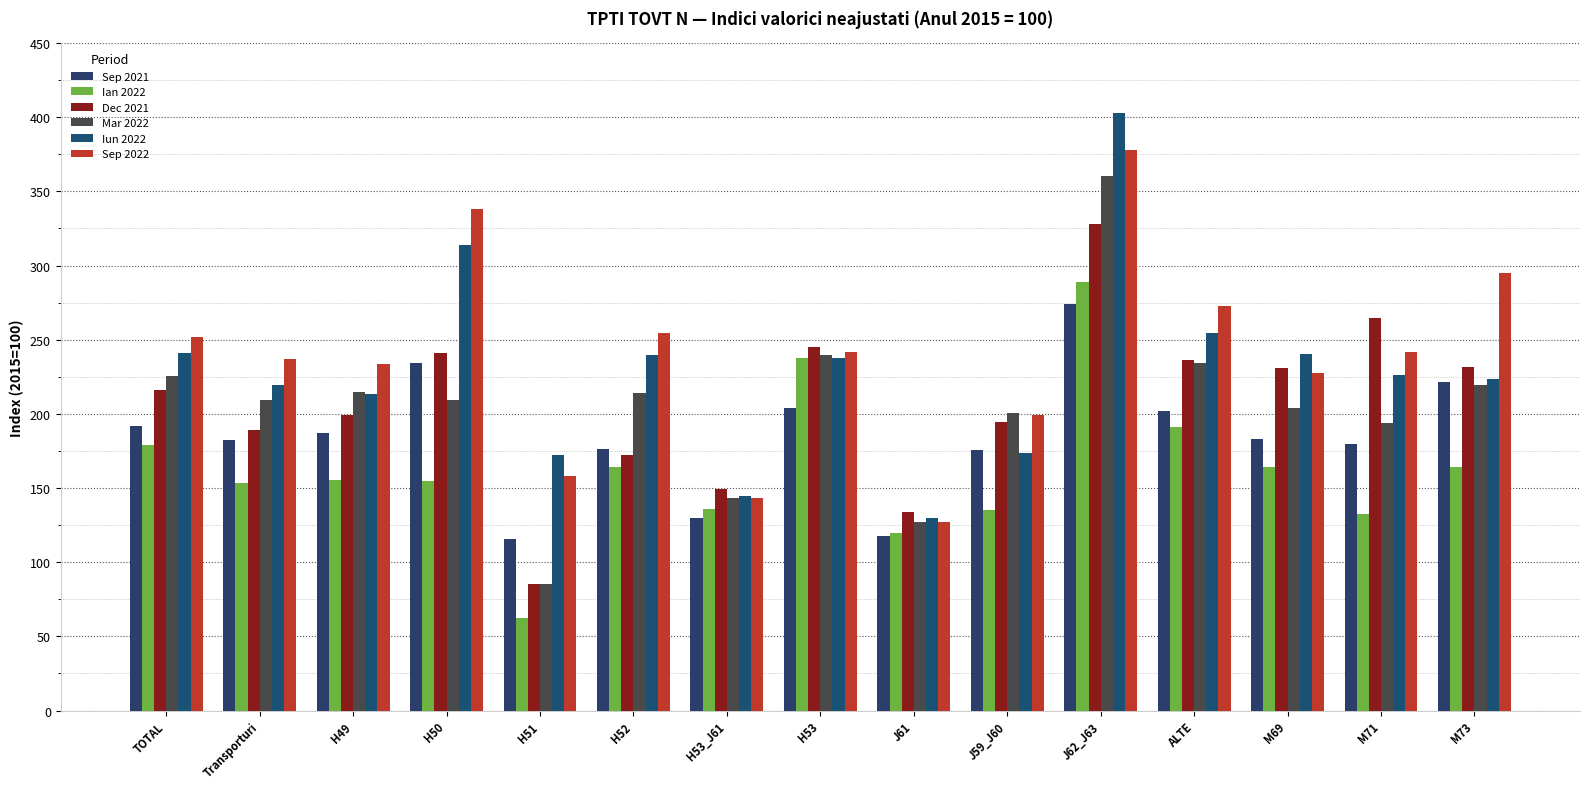

Which category has the lowest value in the Dec 2021 series?

H51